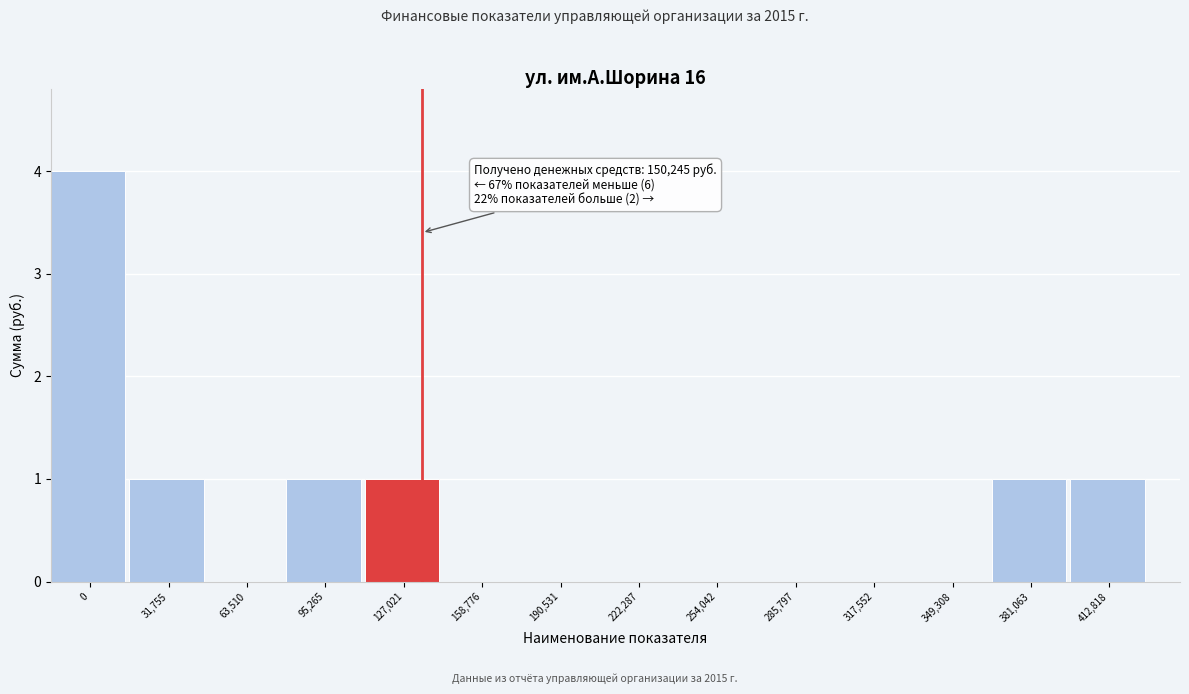

Reading left to right, transcribe all the data shown in this chart.

0=4	31,755=1	63,510=0	95,265=1	127,021=1	158,776=0	190,531=0	222,287=0	254,042=0	285,797=0	317,552=0	349,308=0	381,063=1	412,818=1